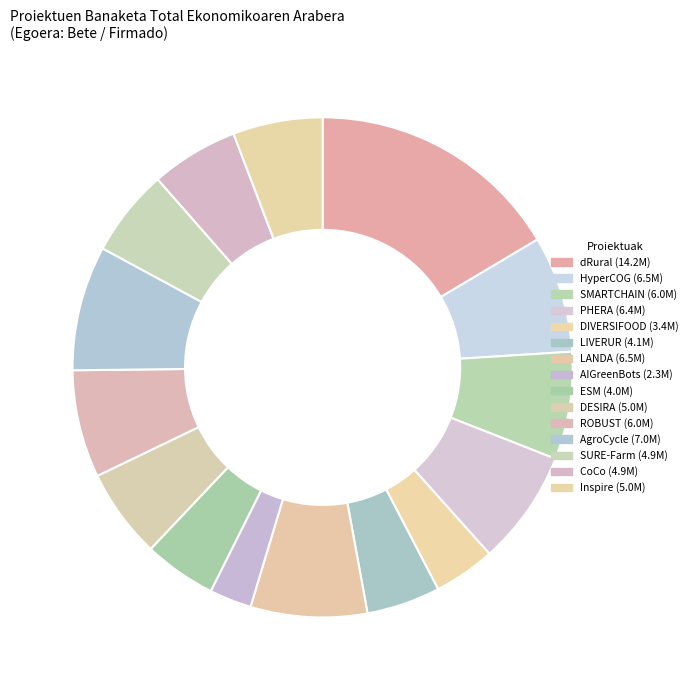

How many slices are in this pie chart?

15